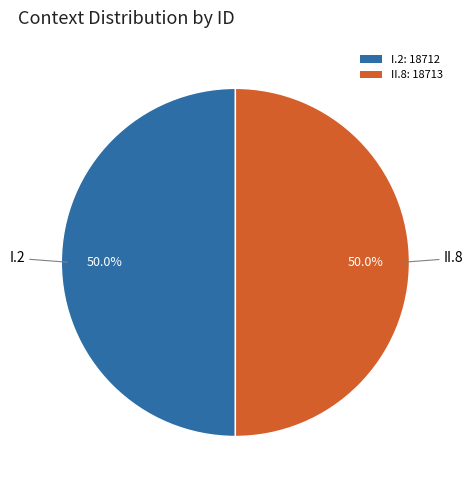

Is it true that II.8 is 39% of the pie?

False